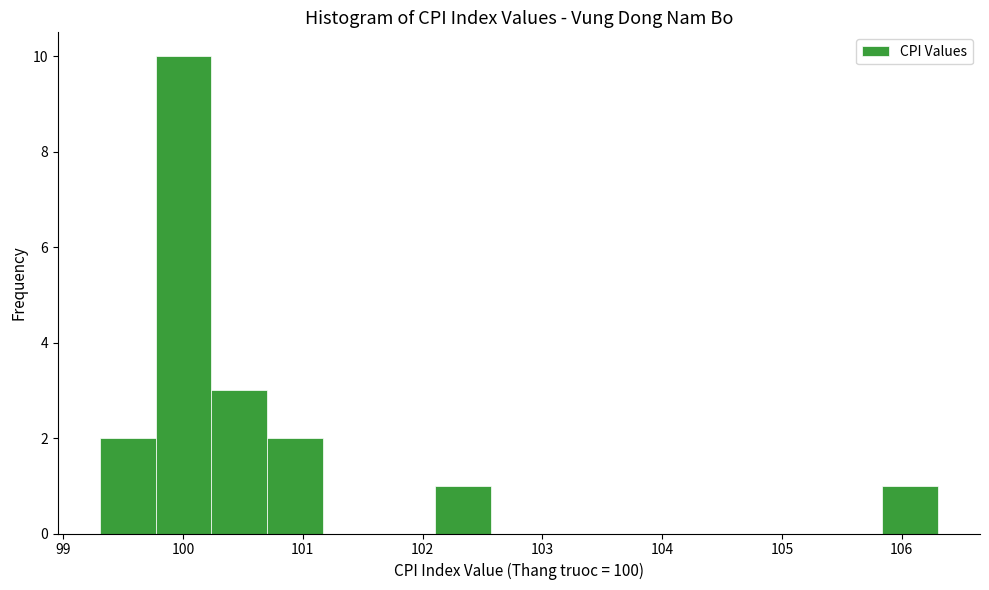

Which range on the x-axis has the tallest bar?

99.8 to 100.2